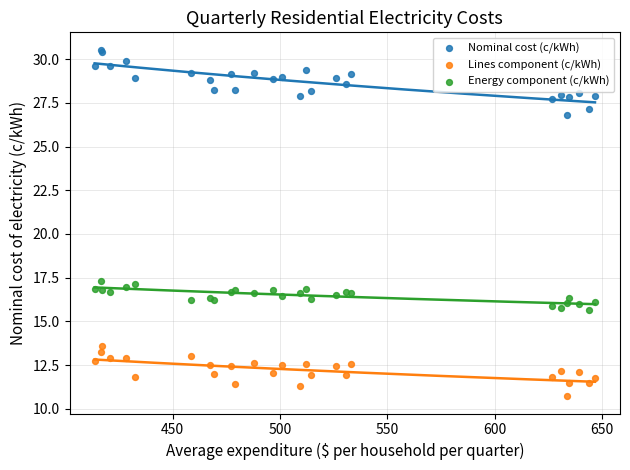

Which series contains the highest Y value?

Nominal cost (c/kWh)